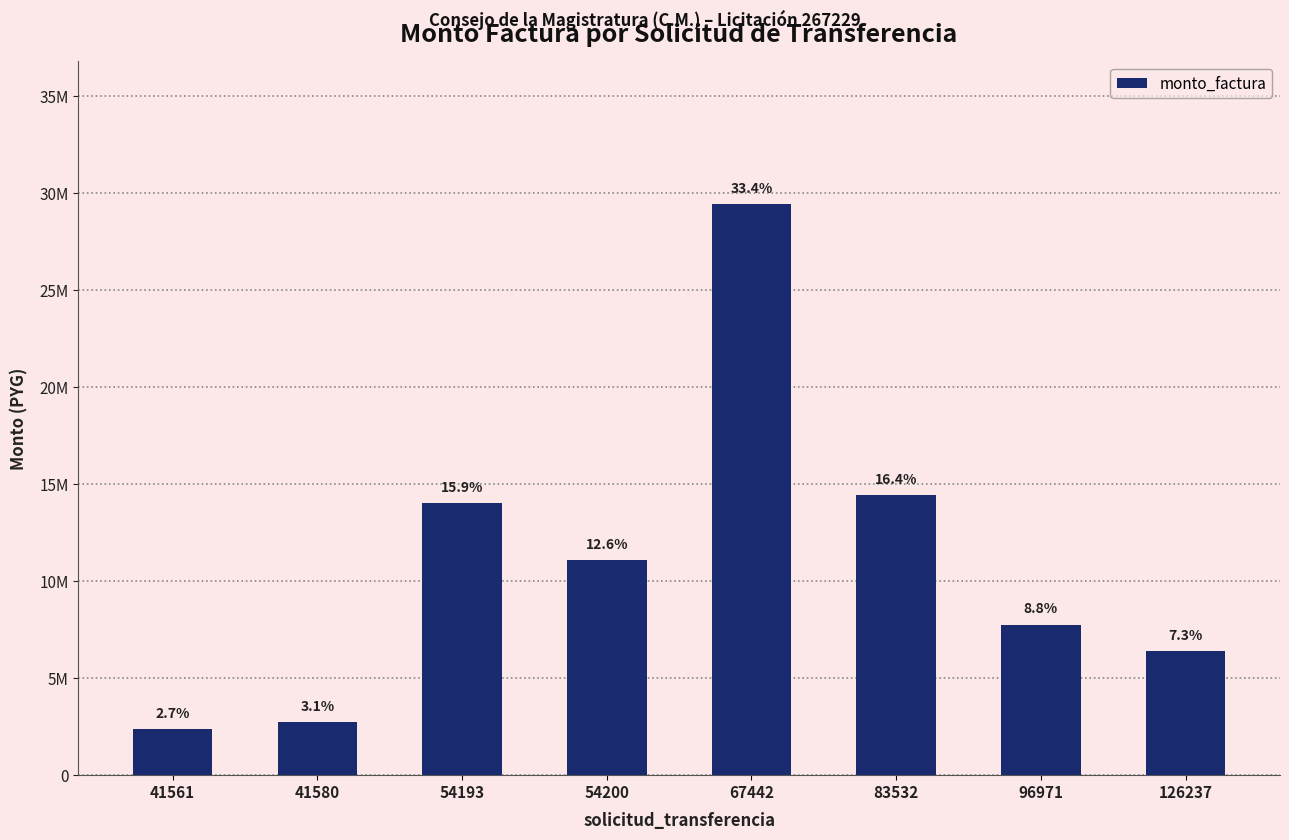

Reading left to right, extract all data points from this chart.

2364000	2730000	14025000	11080000	29427000	14424000	7762000	6398000